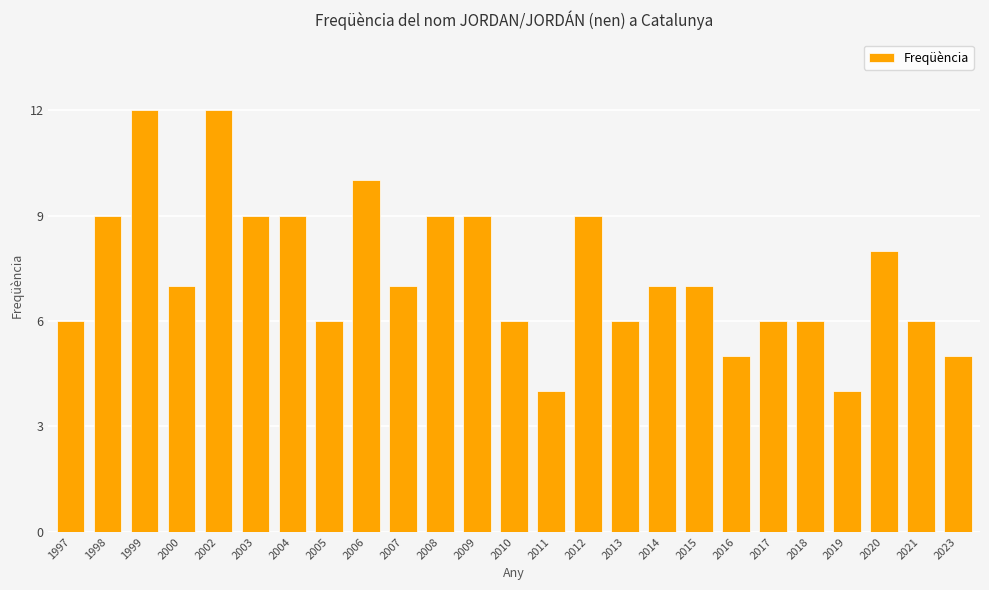

Reading right to left, extract all data points from this chart.

5	6	8	4	6	6	5	7	7	6	9	4	6	9	9	7	10	6	9	9	12	7	12	9	6